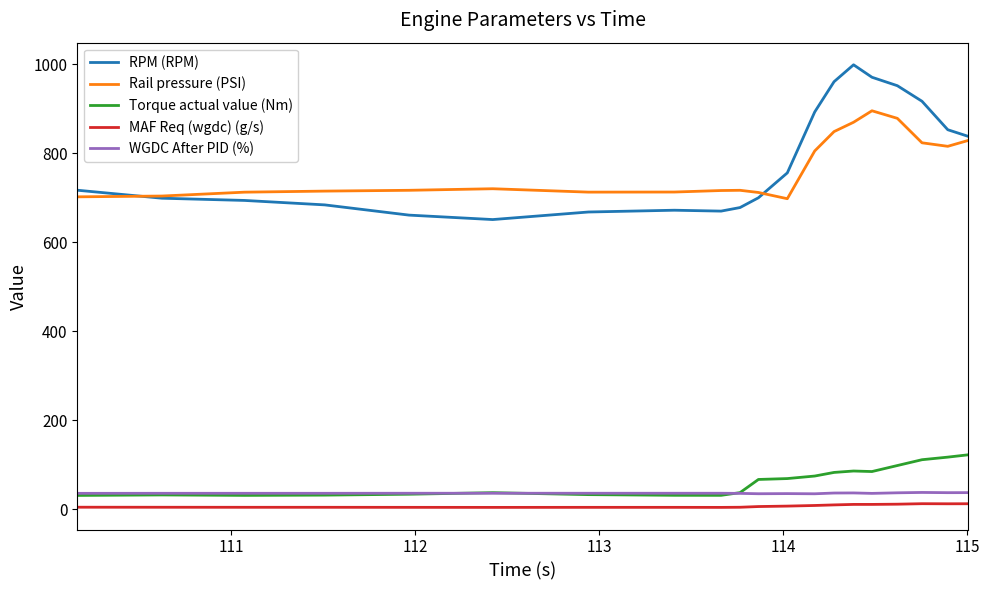

True or false: RPM (RPM) and Torque actual value (Nm) intersect in this chart.

False